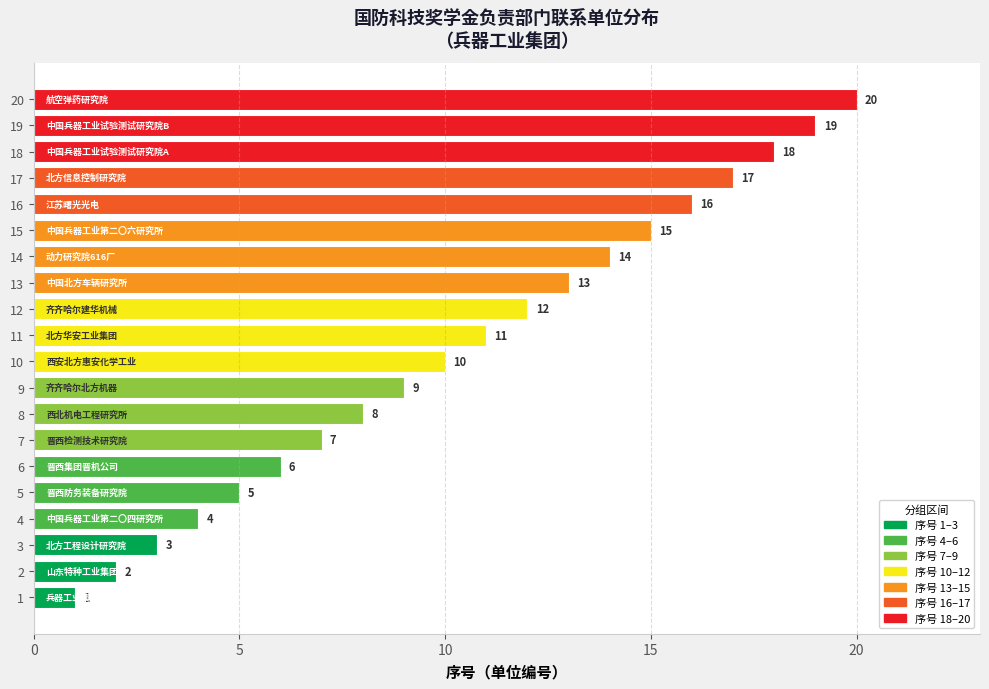

List the labels in order of value, smallest first.

1, 2, 3, 4, 5, 6, 7, 8, 9, 10, 11, 12, 13, 14, 15, 16, 17, 18, 19, 20